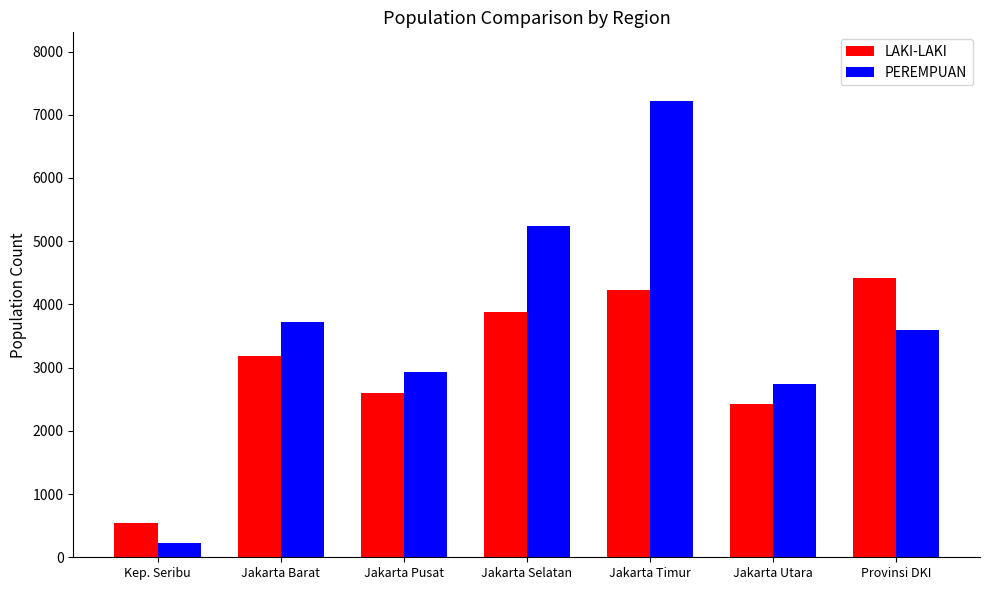

Rank the series by their average value, from highest to lowest.

PEREMPUAN, LAKI-LAKI